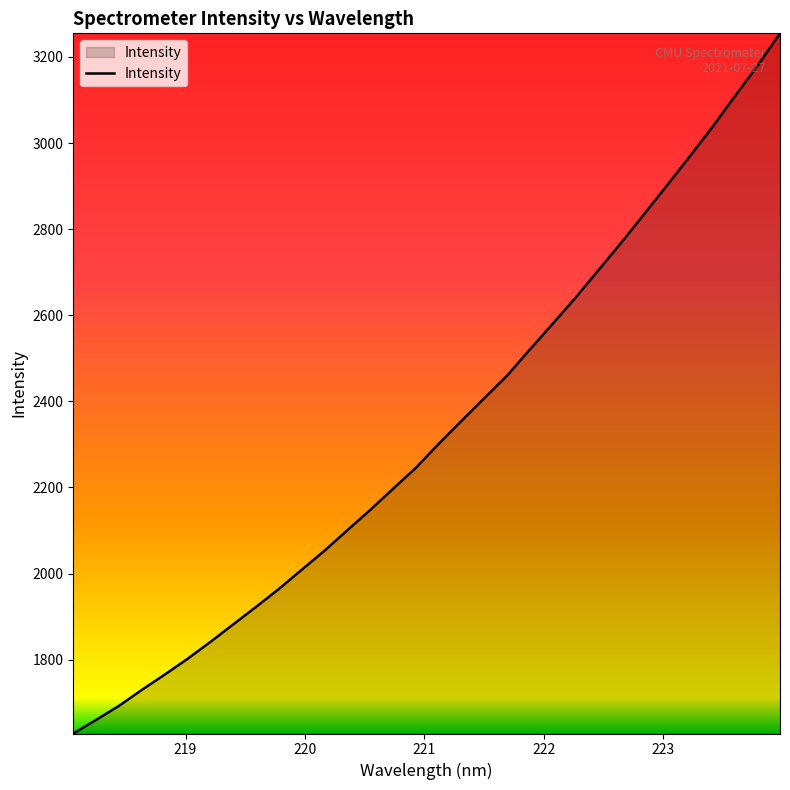

What is the maximum value shown in the chart?

3254.8